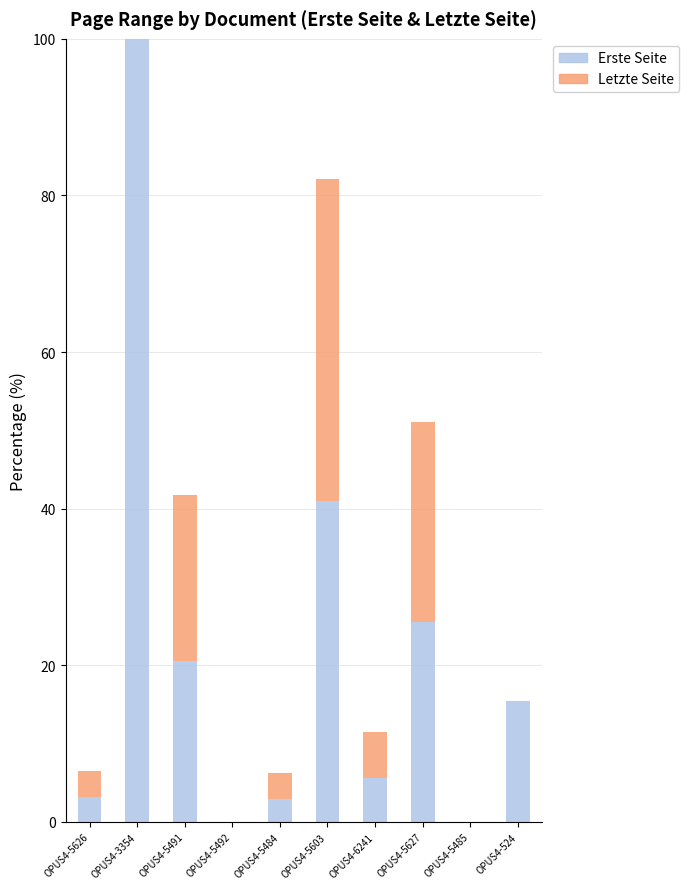

What is the sum of all Erste Seite values?

214.2